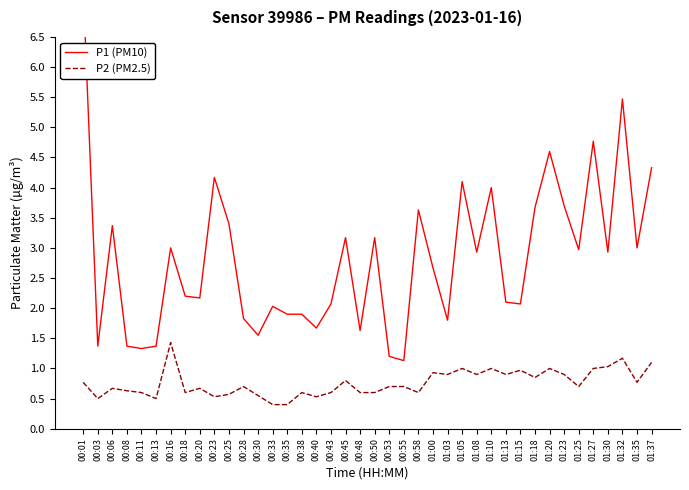

True or false: P2 (PM2.5) and P1 (PM10) cross at least once.

False